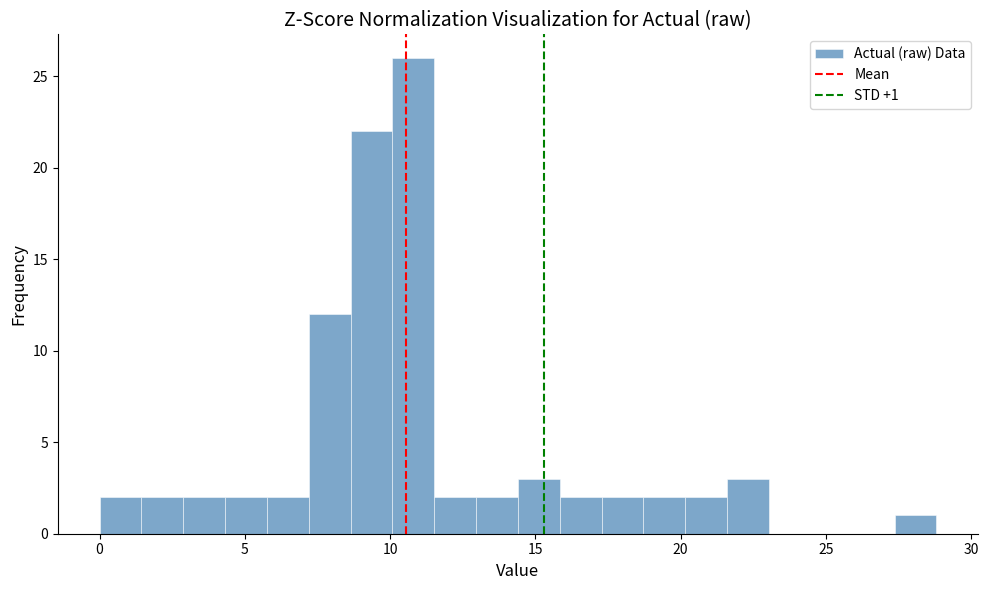

Around what value on the x-axis is the tallest bar? Give the approximate position of its centre, as read against the axis.

11.0